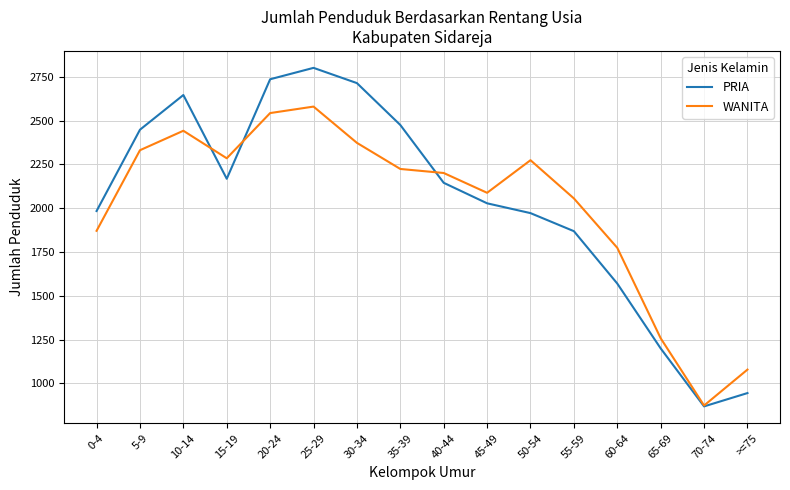

At which category is the sum across all series the highest?

25-29